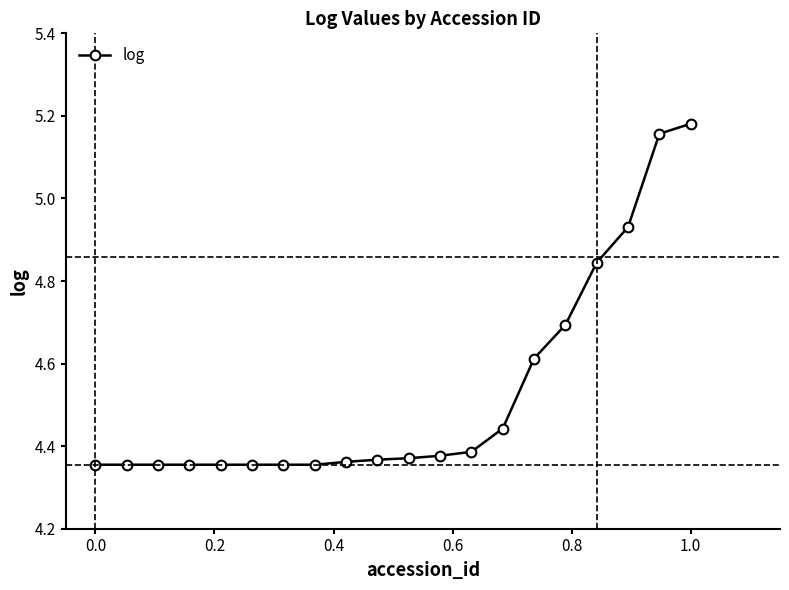

Does the chart display data point markers on the line(s)?

Yes